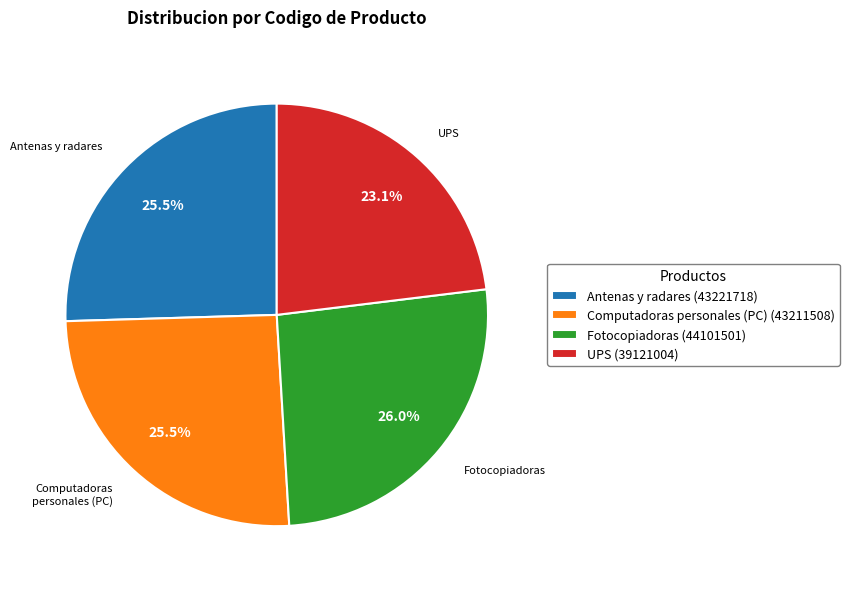

Does Computadoras personales (PC) (43211508) represent more than half of the total?

No